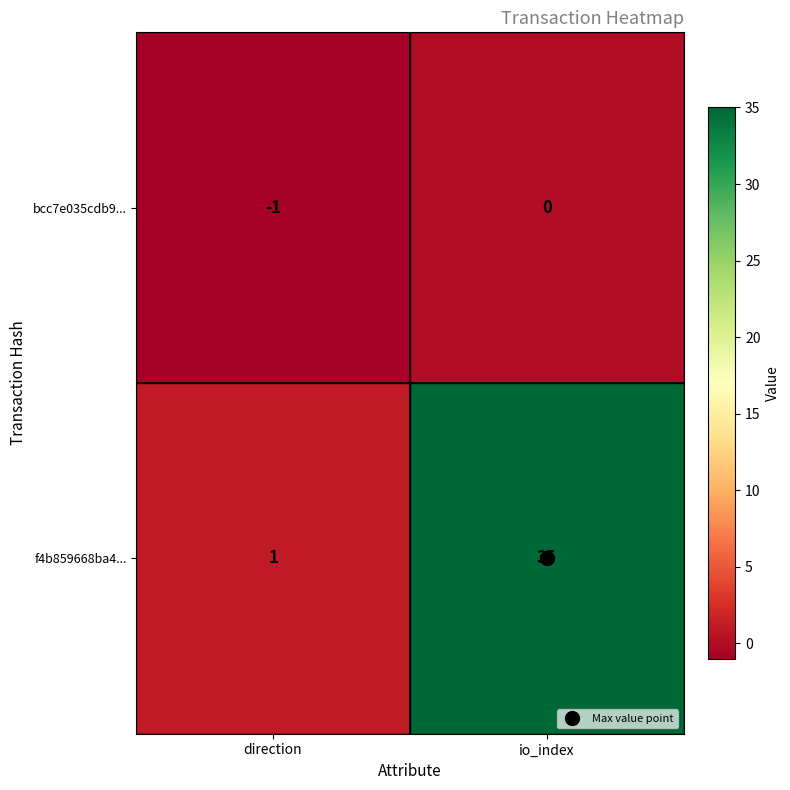

True or false: bcc7e035cdb9... has a value of -1 at io_index.

False